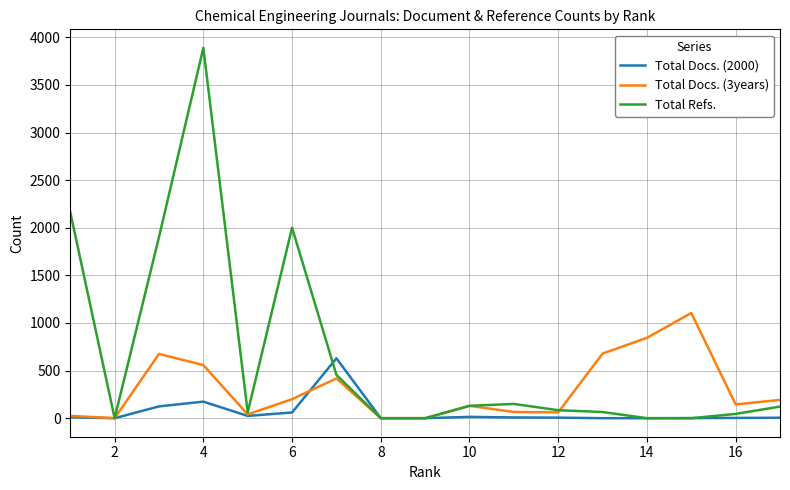

What is the greatest value displayed?

3890